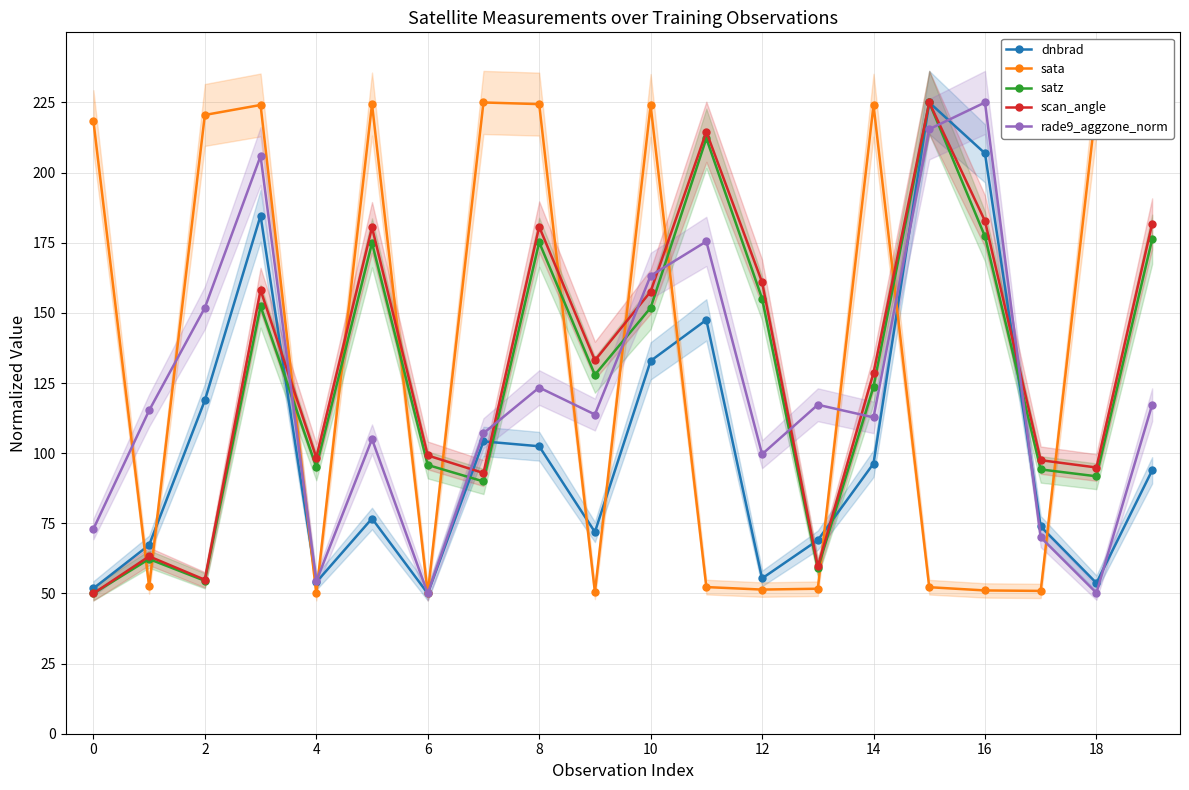

The scan_angle series shows 81.4 at 12. True or false?

False